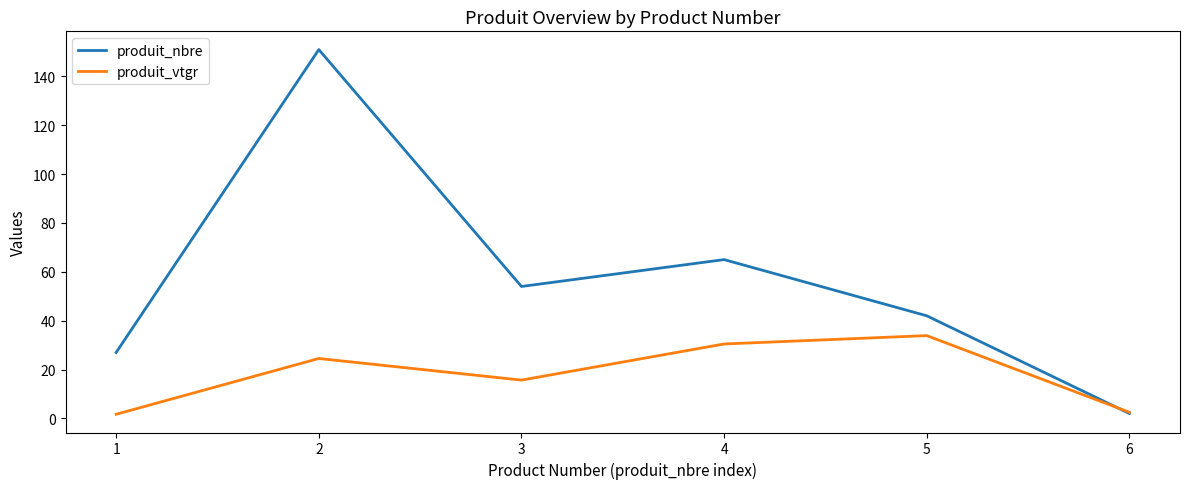

Reading left to right, what are all the values shown in this chart?

produit_nbre: 1=27.0	2=151.0	3=54.0	4=65.0	5=42.0	6=2.0
produit_vtgr: 1=1.7	2=24.5	3=15.7	4=30.5	5=33.9	6=2.5